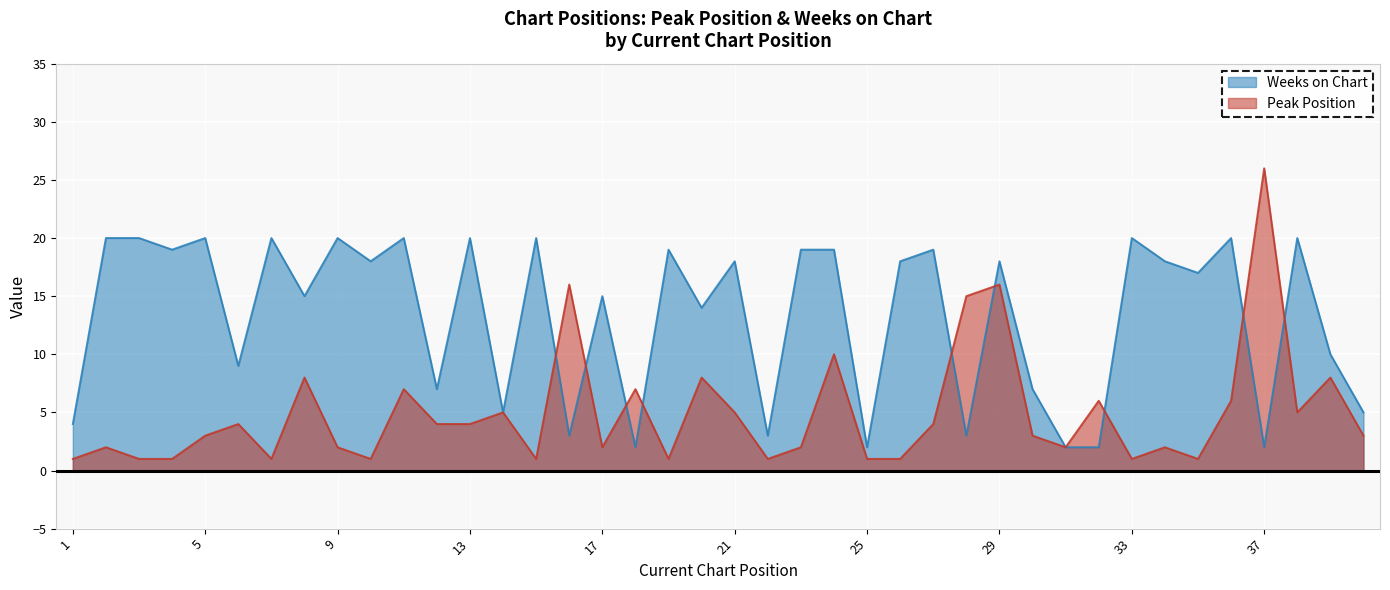

At which label does Weeks on Chart first exceed 18?

2